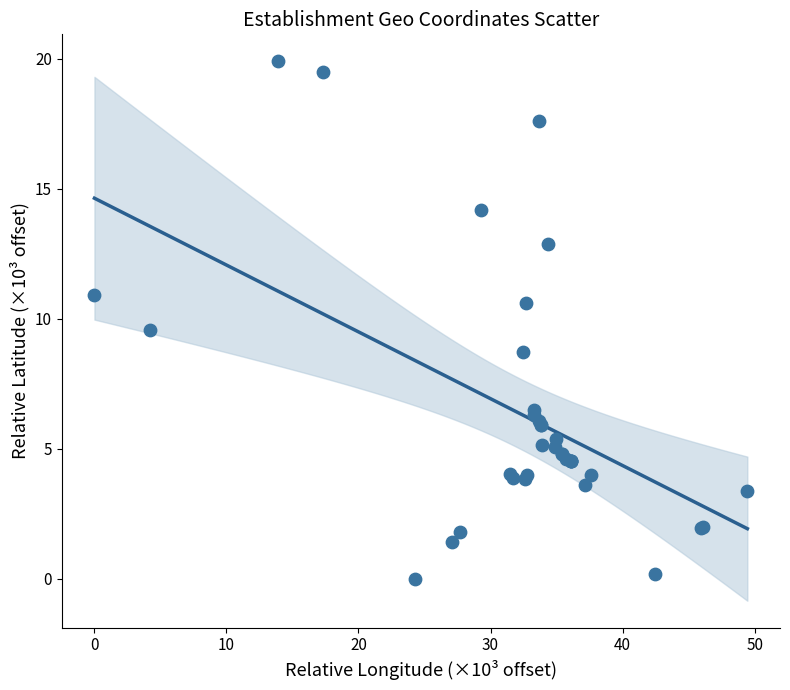

What Y value in the scatter plot is closest to 9?

8.7